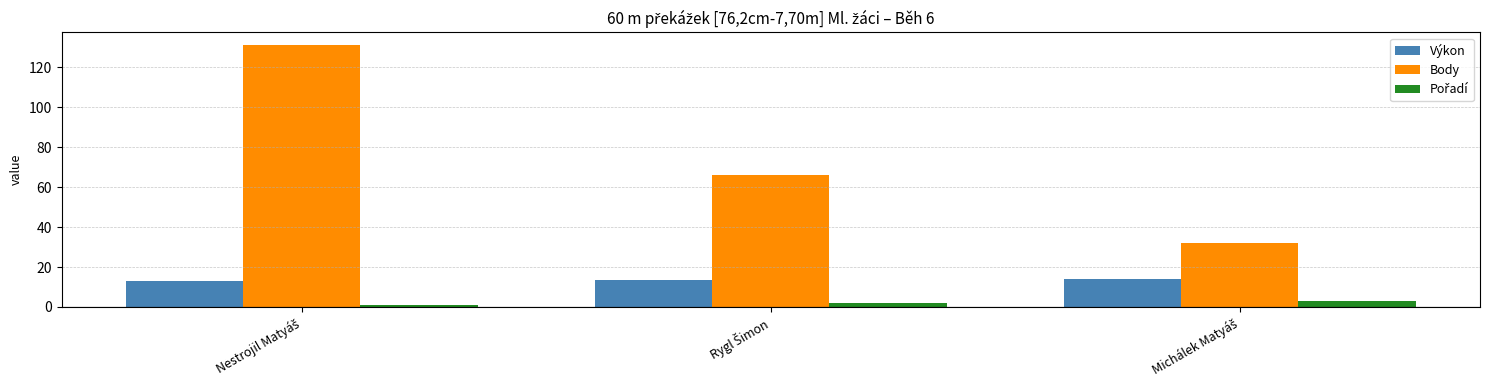

What is the difference between the second highest and minimum values in the Body series?

34.0